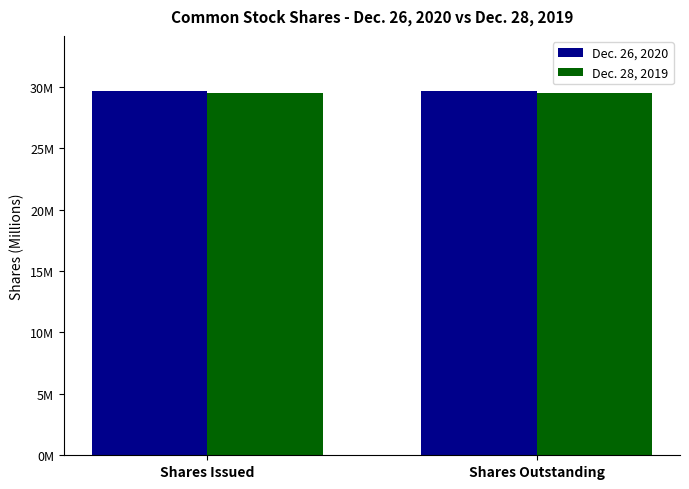

Which series has the largest range (max minus min)?

Dec. 26, 2020